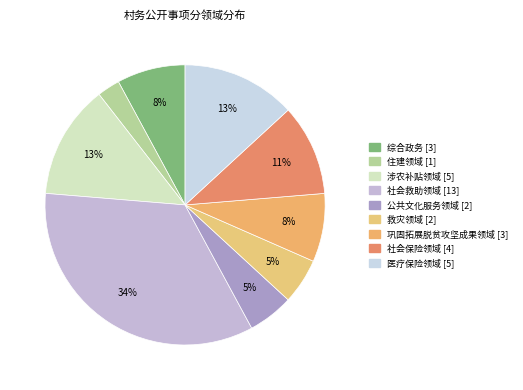

What is the largest slice in the pie chart?

社会救助领域